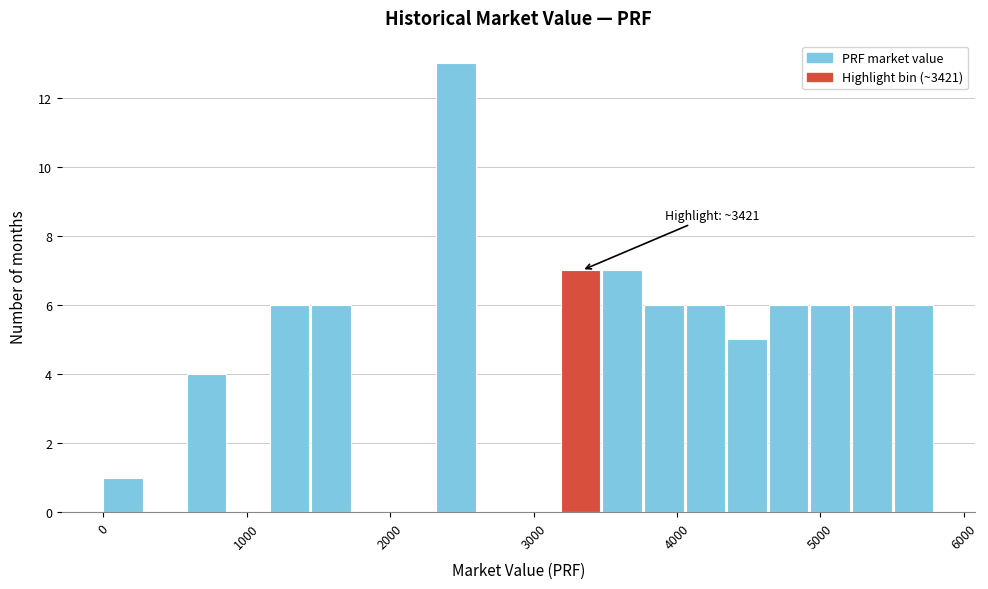

Read against the x-axis, roughly where is the centre of the tallest bar?

2500